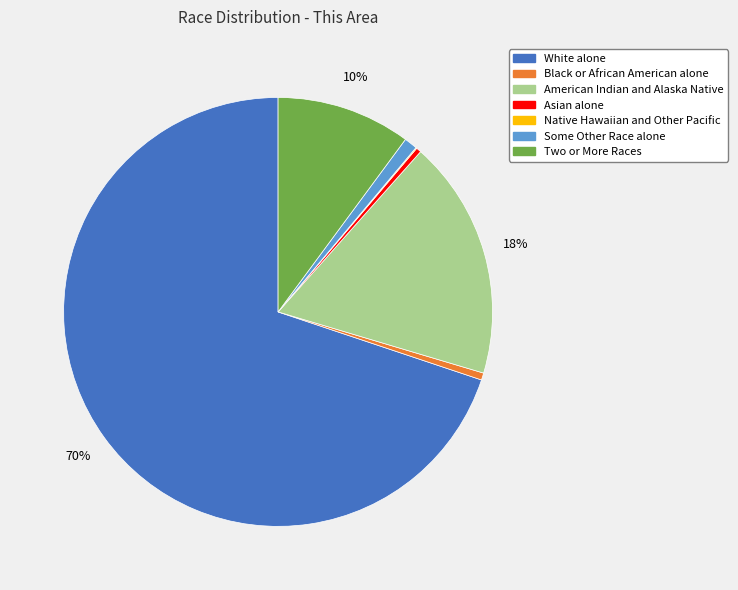

True or false: Some Other Race alone accounts for 1% of the total.

True